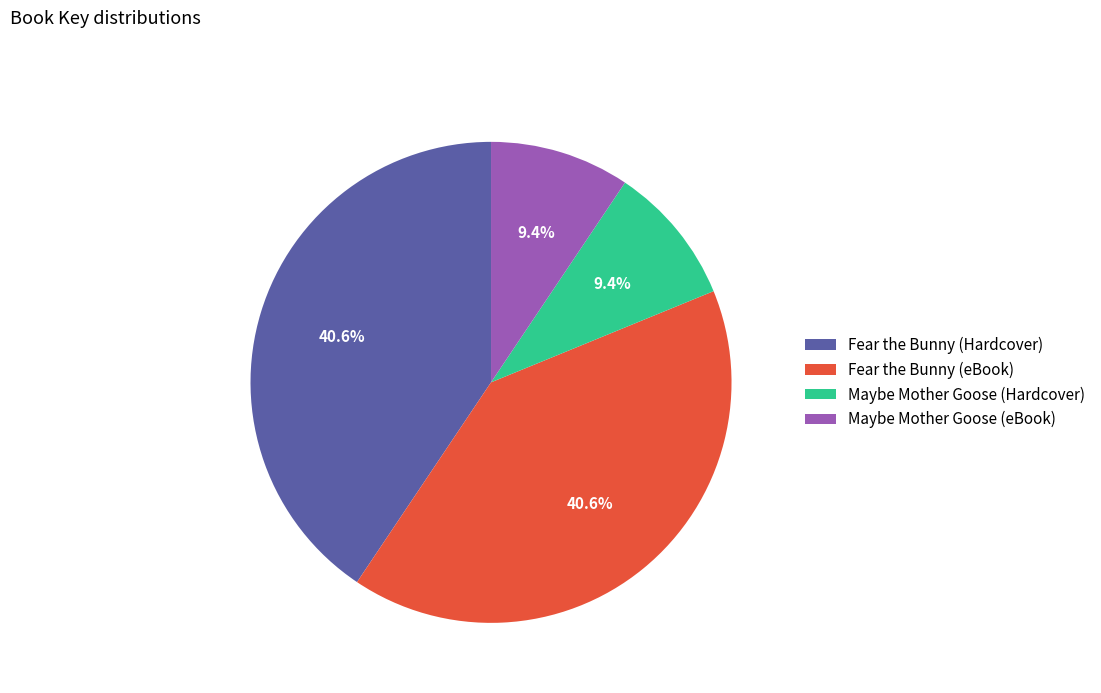

What percentage is NOT represented by Maybe Mother Goose (Hardcover)?

90.6%